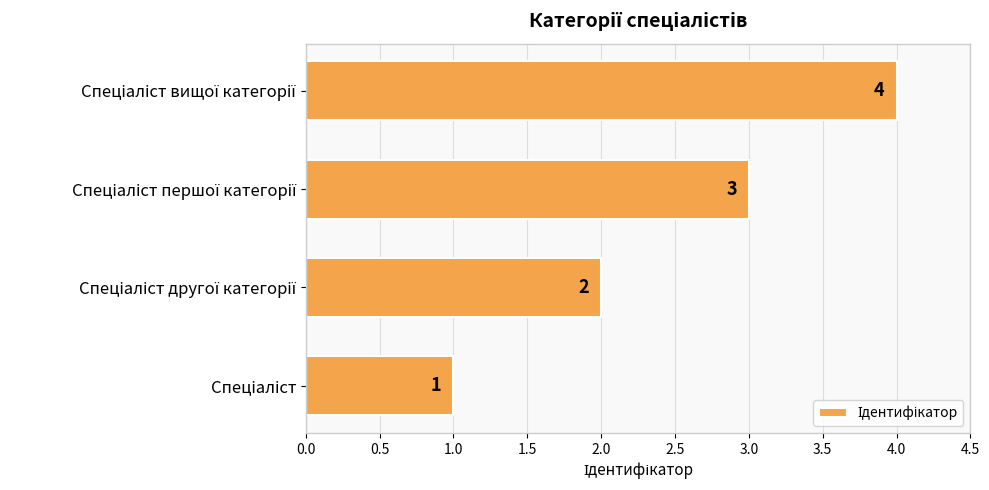

What is the greatest value displayed?

4